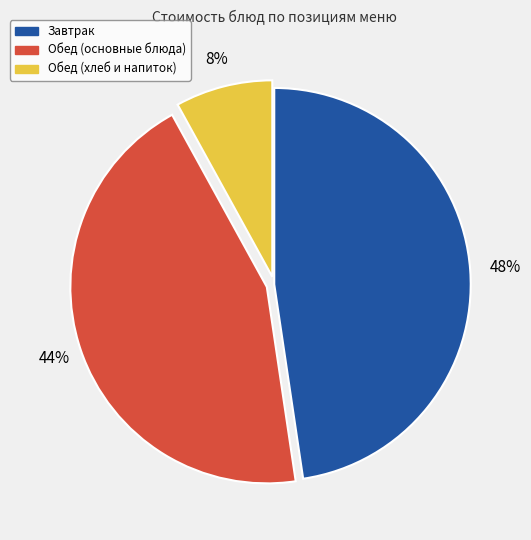

Is there any slice that represents more than half of the pie?

No